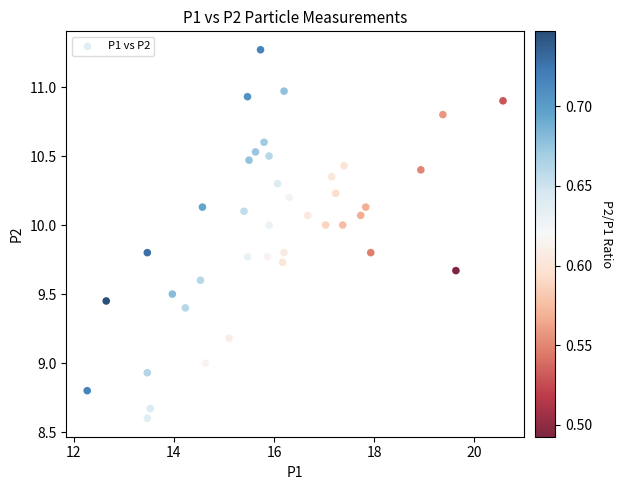

What is the range of X values (max minus min)?

8.3